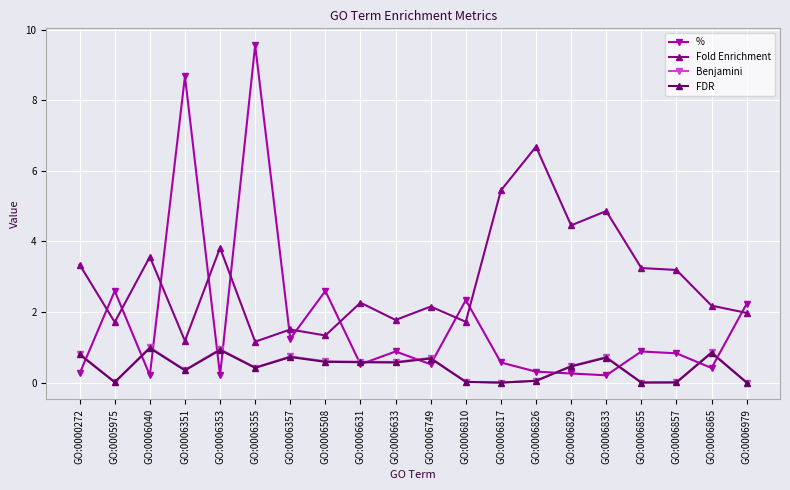

At how many categories does at least one series exceed 4?

6